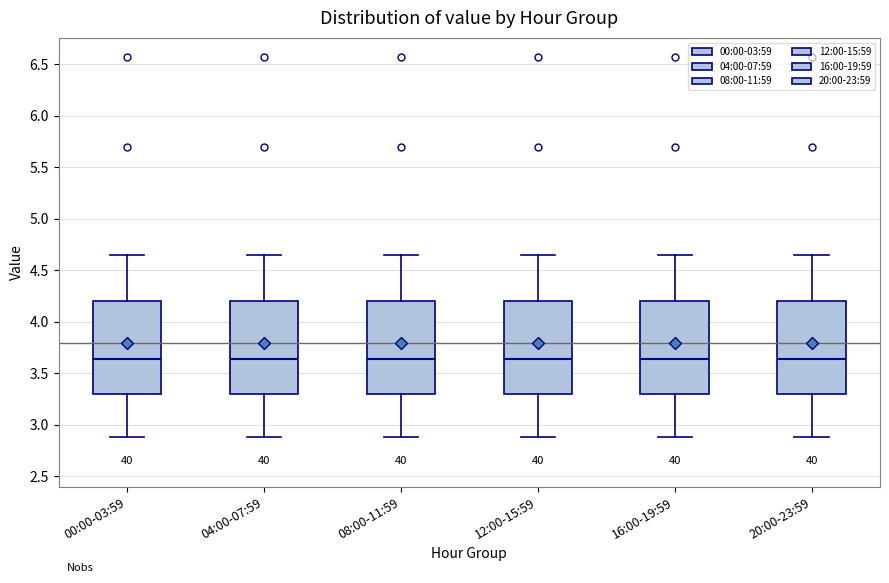

Reading left to right, read every box against the y-axis: the position of its median line, the range the box covers, and the ends of its whiskers. The values are not printed on the chart, so give them approximately, as read against the axis.

00:00-03:59: median 3.65, box 3.30 to 4.20, whiskers 2.90 to 4.65
04:00-07:59: median 3.65, box 3.30 to 4.20, whiskers 2.90 to 4.65
08:00-11:59: median 3.65, box 3.30 to 4.20, whiskers 2.90 to 4.65
12:00-15:59: median 3.65, box 3.30 to 4.20, whiskers 2.90 to 4.65
16:00-19:59: median 3.65, box 3.30 to 4.20, whiskers 2.90 to 4.65
20:00-23:59: median 3.65, box 3.30 to 4.20, whiskers 2.90 to 4.65